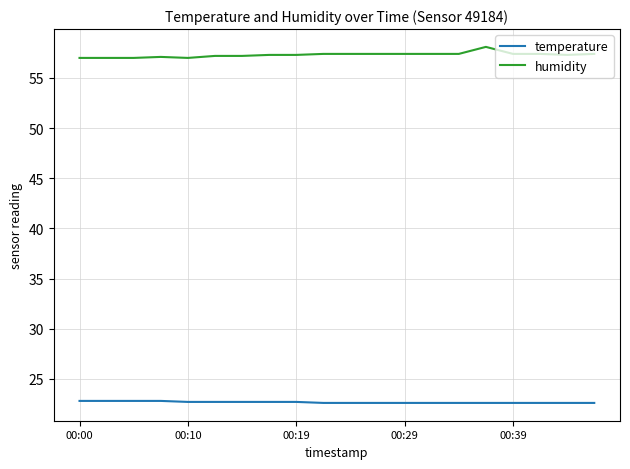

At how many categories does at least one series exceed 32?

20